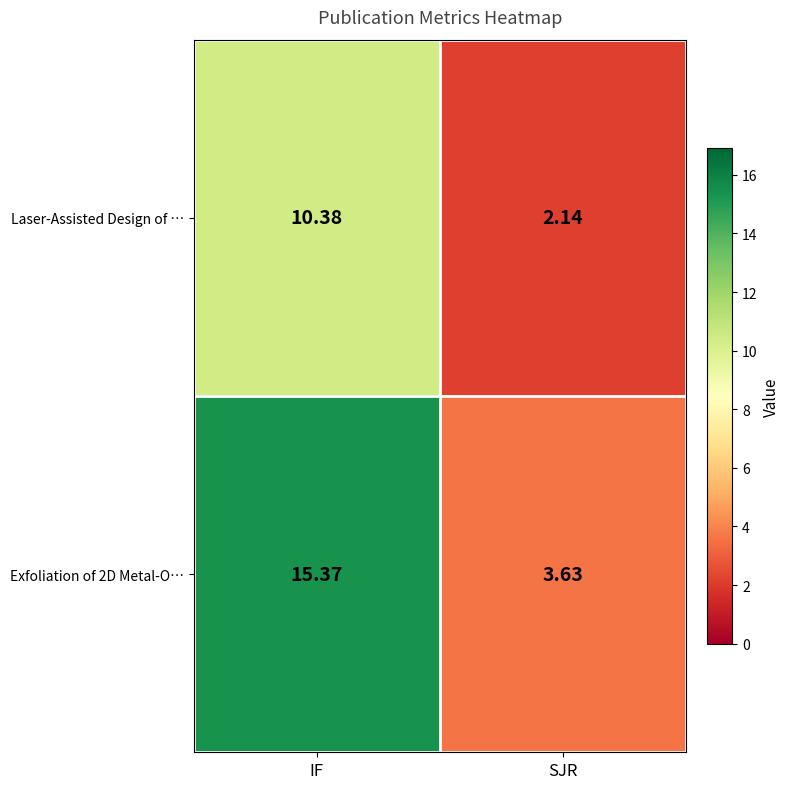

Rank the series at IF from lowest to highest value.

Laser-Assisted Design of …, Exfoliation of 2D Metal-O…